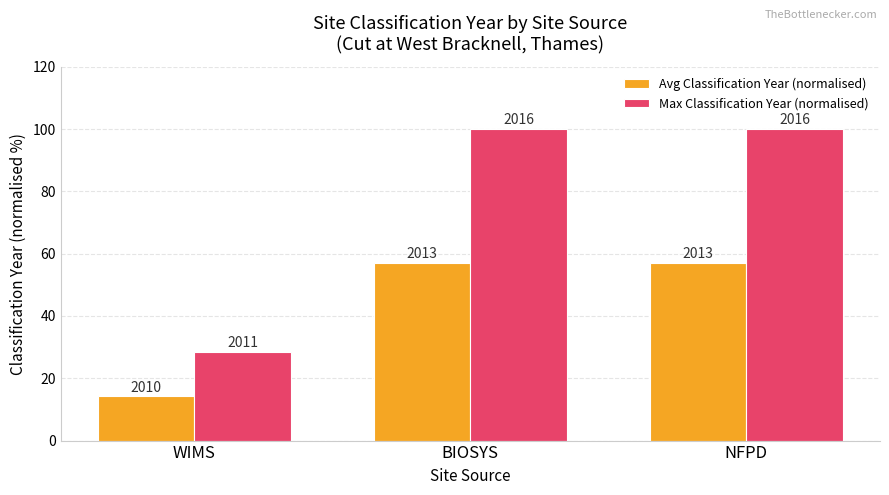

Between BIOSYS and NFPD, which series saw the biggest shift?

Avg Classification Year (normalised)